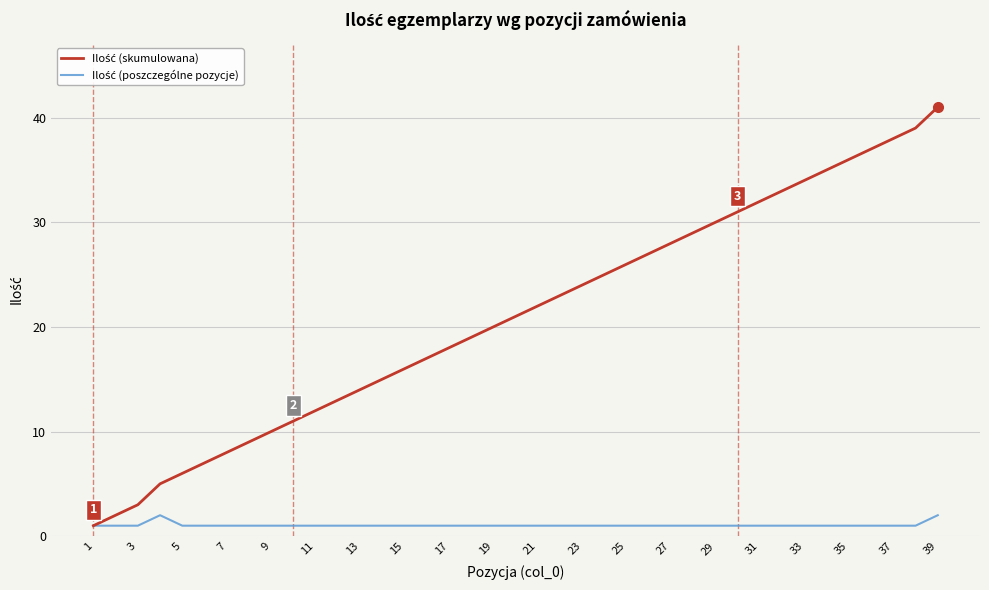

How many lines are shown in the chart?

2